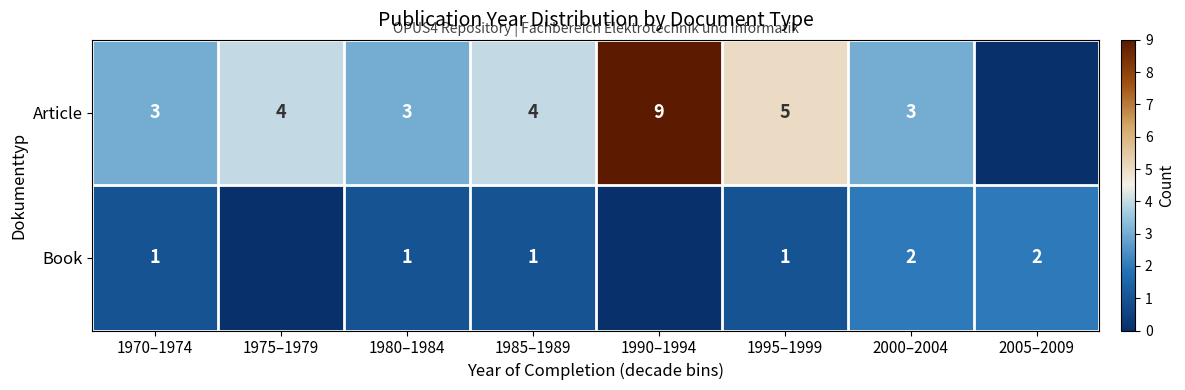

The value of Book at 2000–2004 is 3. True or false?

False